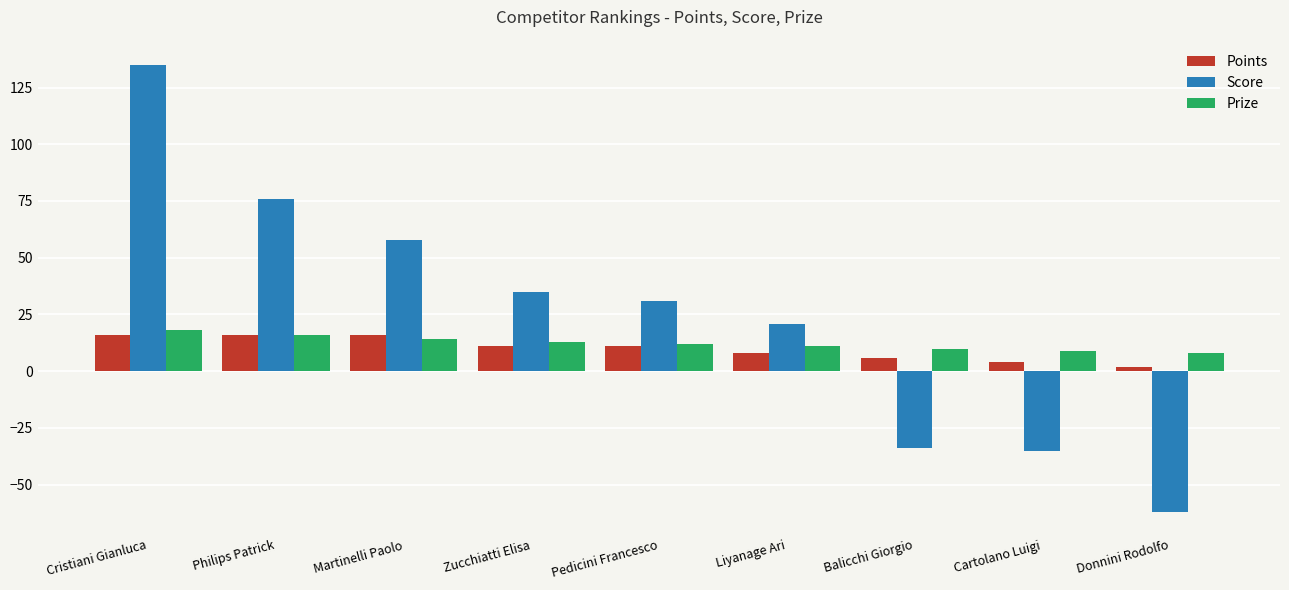

True or false: Prize has a value of 11 at Liyanage Ari.

True